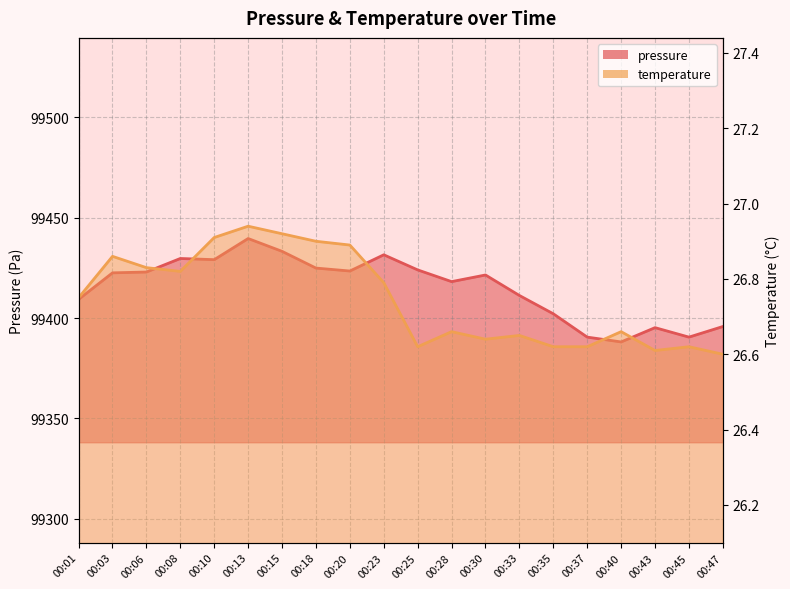

Rank the series by their maximum value, from highest to lowest.

pressure, temperature